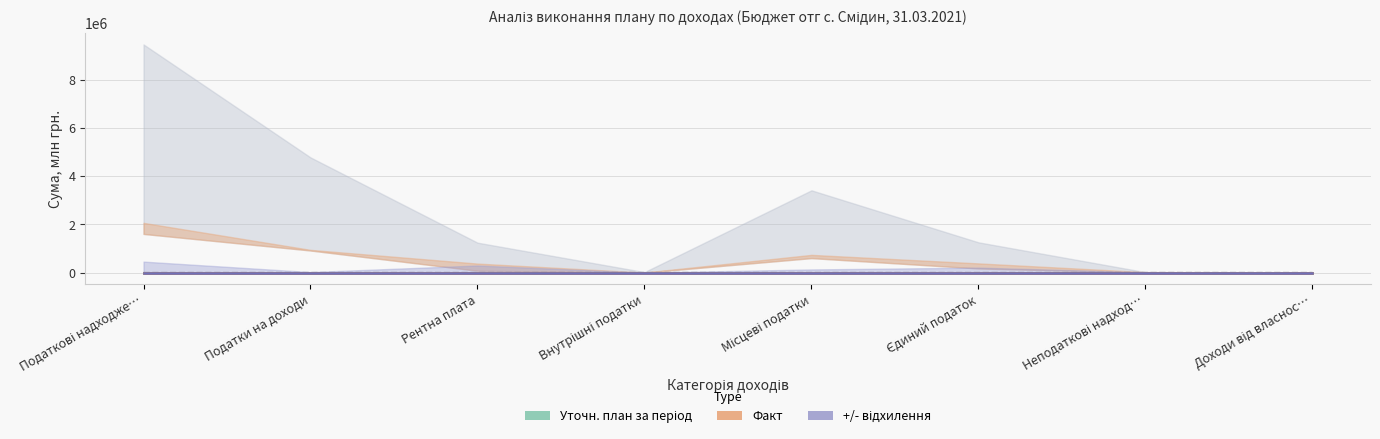

What are all the series names shown in the legend?

Уточн. план за період, Факт, +/- відхилення